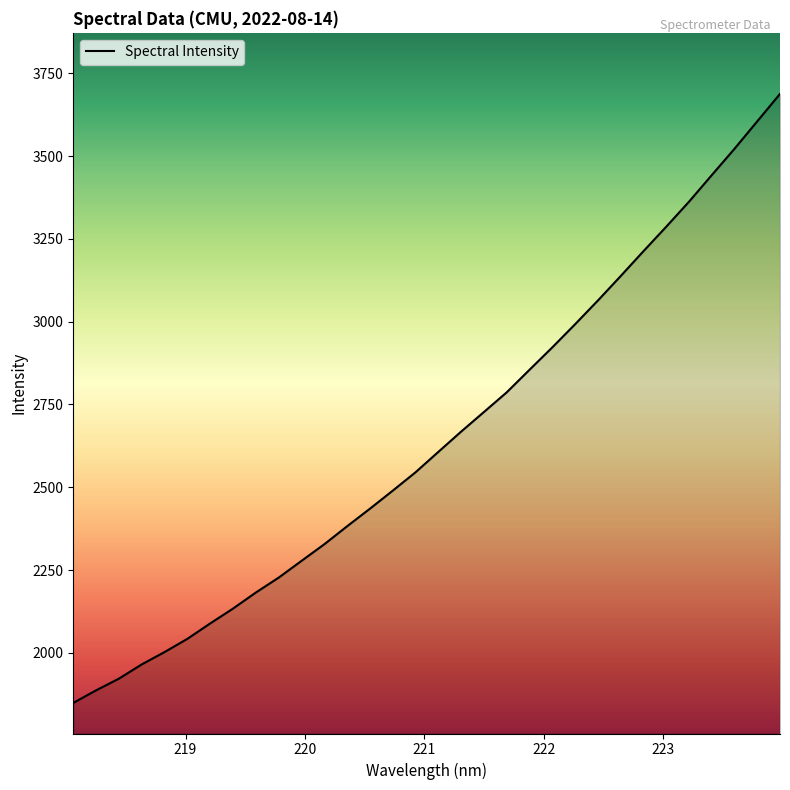

What is the difference between the maximum and minimum values?

1839.2